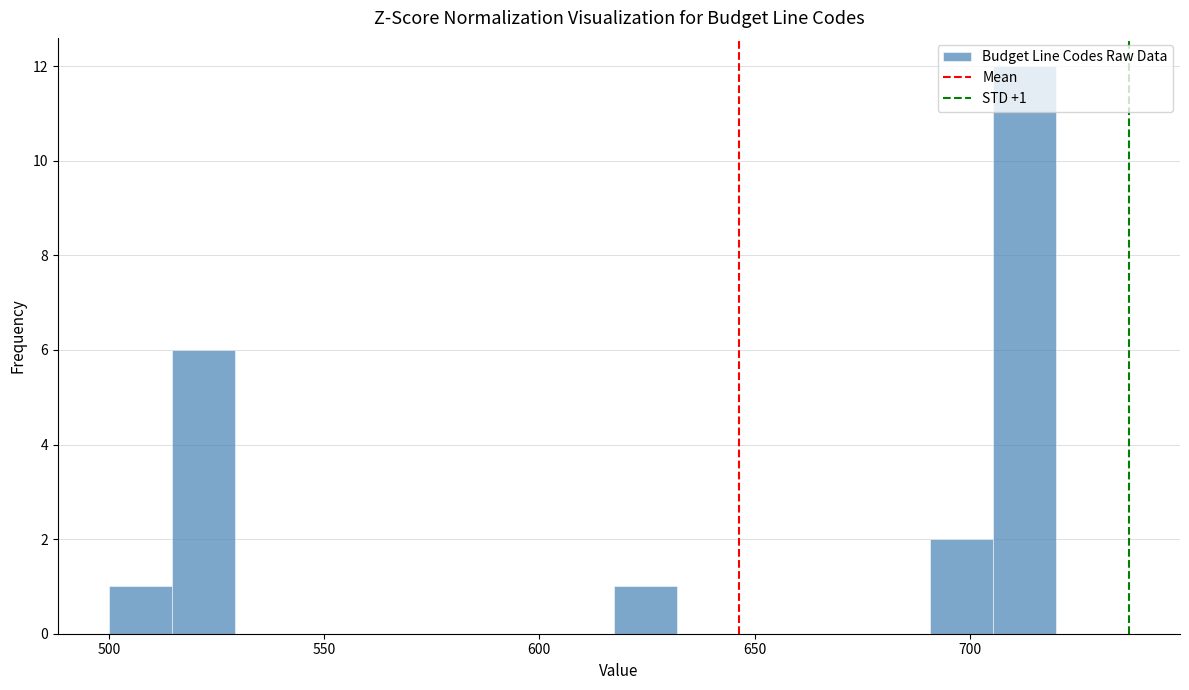

Around what value on the x-axis is the tallest bar? Give the approximate position of its centre, as read against the axis.

715